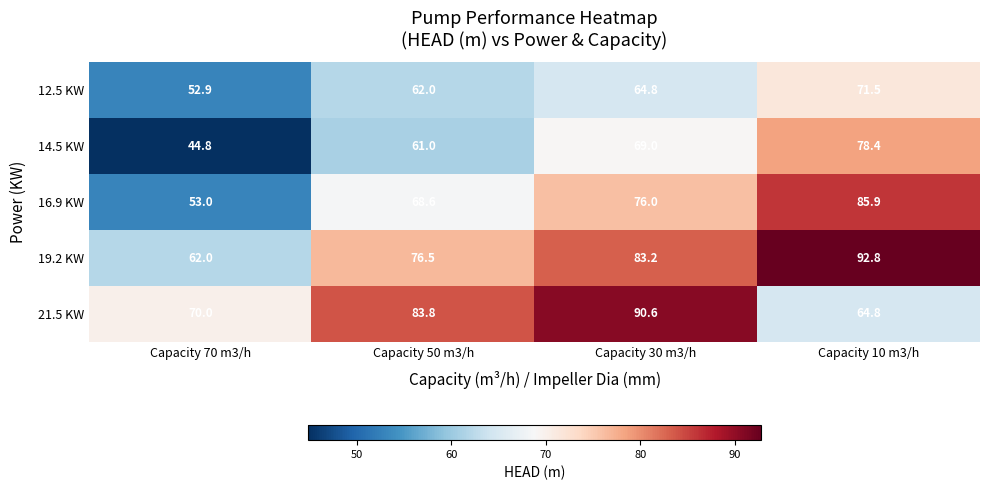

What is the total value across all series at Capacity 70 m3/h?

282.7